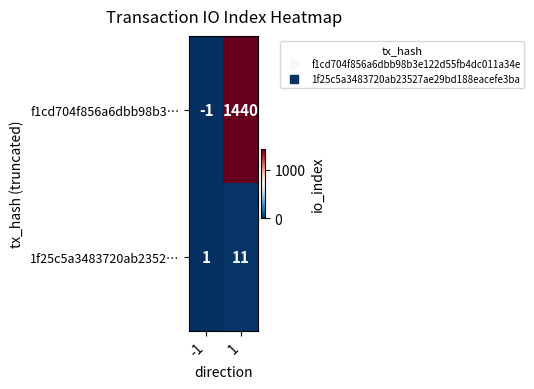

What is the difference between the highest and lowest values at 1?

1429